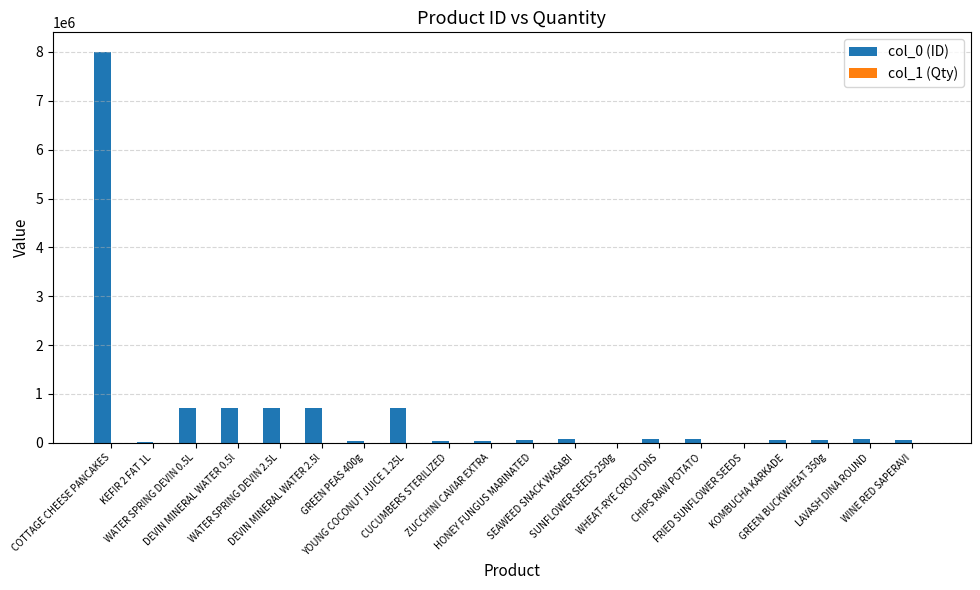

Are the bars horizontal?

No